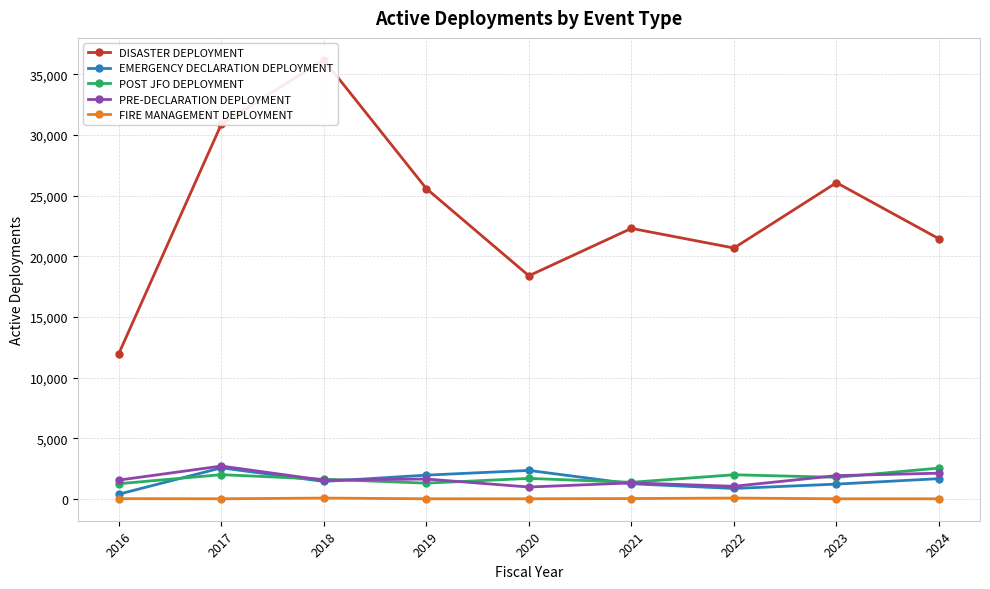

What is the difference between the maximum and minimum values in the FIRE MANAGEMENT DEPLOYMENT series?

60